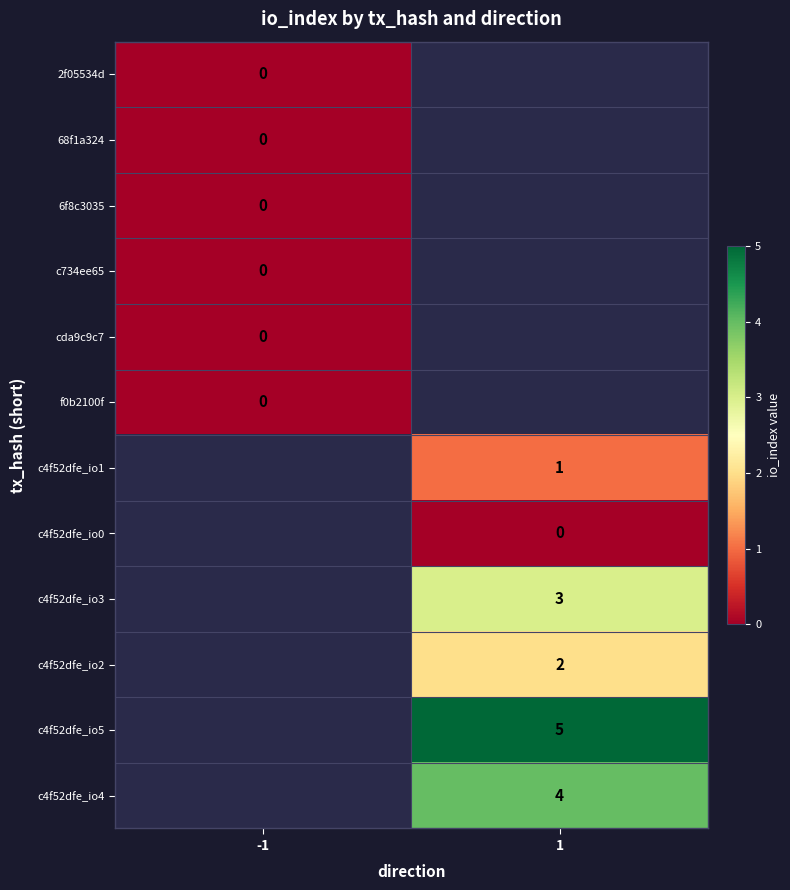

At how many categories does at least one series exceed 4?

1